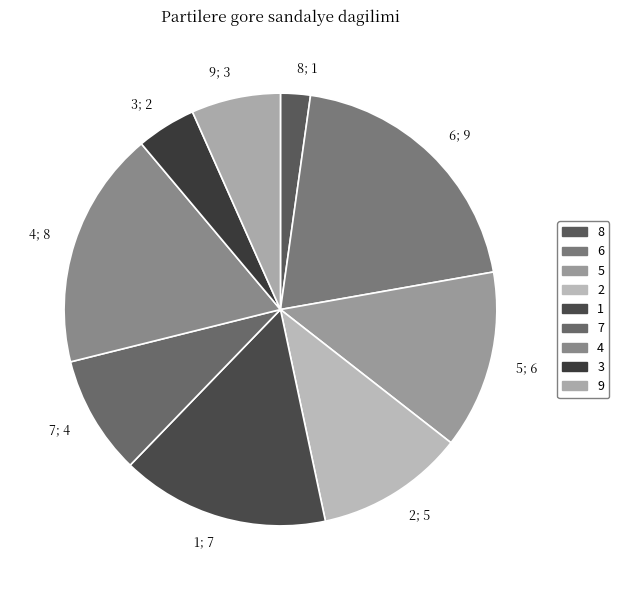

Is there a majority slice in this chart?

No